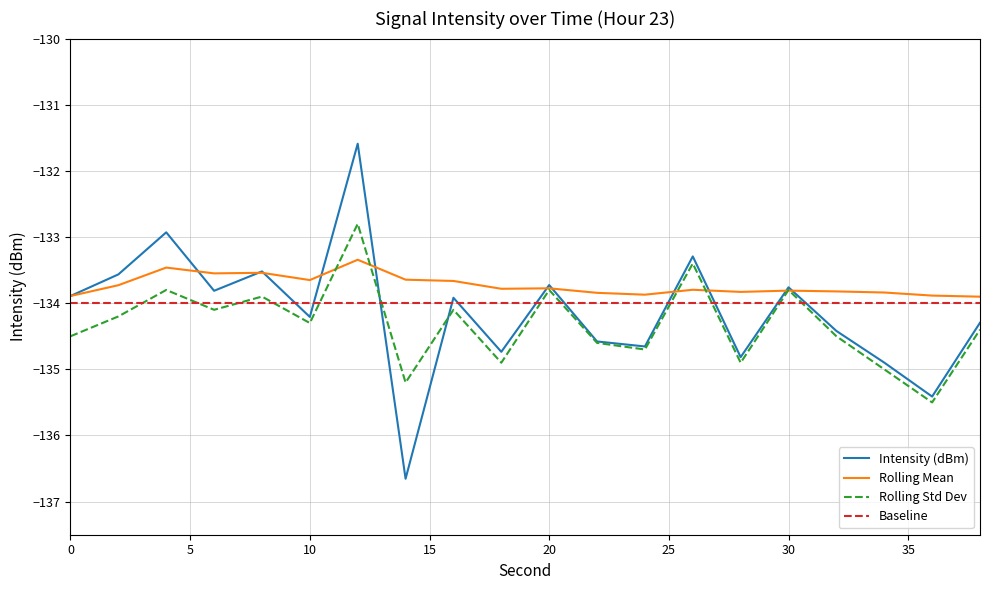

Rank the series by their maximum value, from highest to lowest.

Intensity (dBm), Rolling Std Dev, Rolling Mean, Baseline